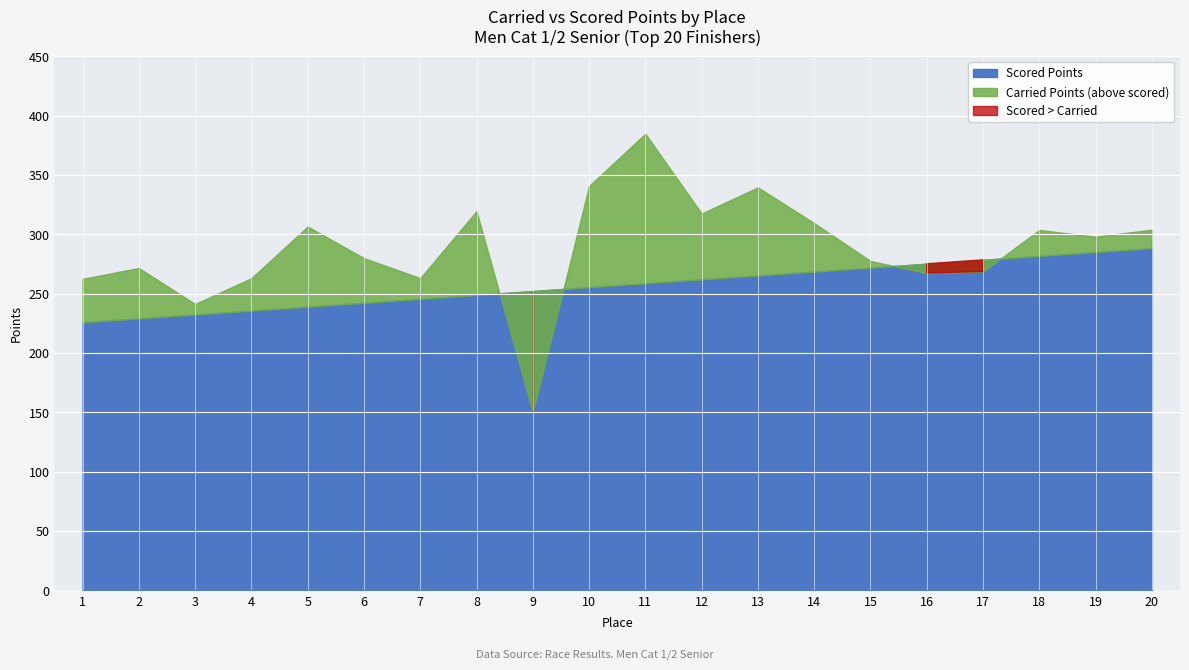

At 12, list the series in order from largest to smallest.

Carried Points, Scored Points, Difference